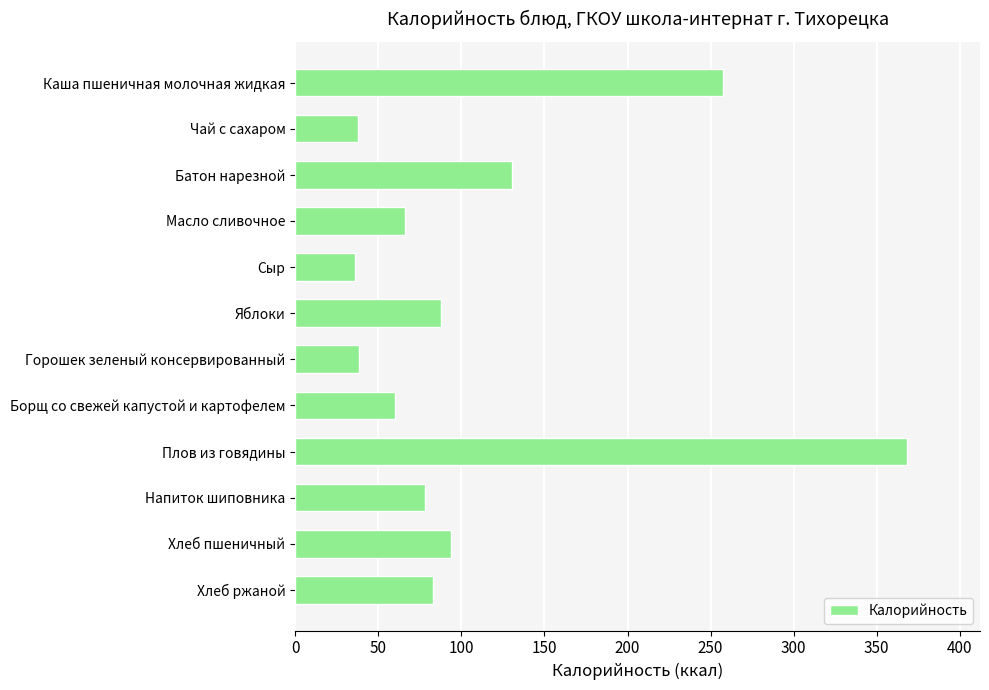

Which category has the highest value across all series?

Плов из говядины